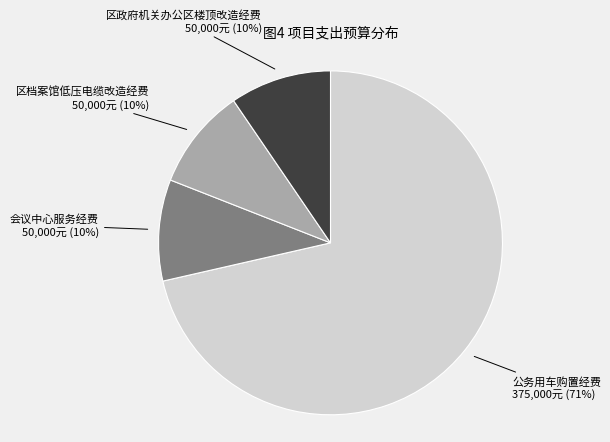

To the nearest percent, what is the average slice percentage?

25%